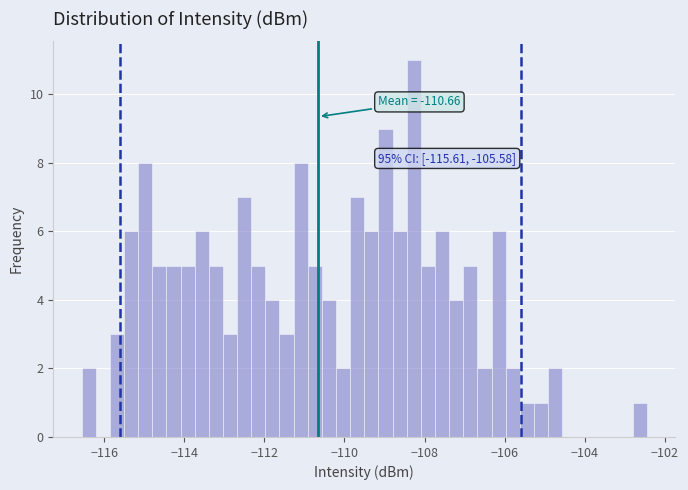

Around what value on the x-axis is the tallest bar? Give the approximate position of its centre, as read against the axis.

-108.2